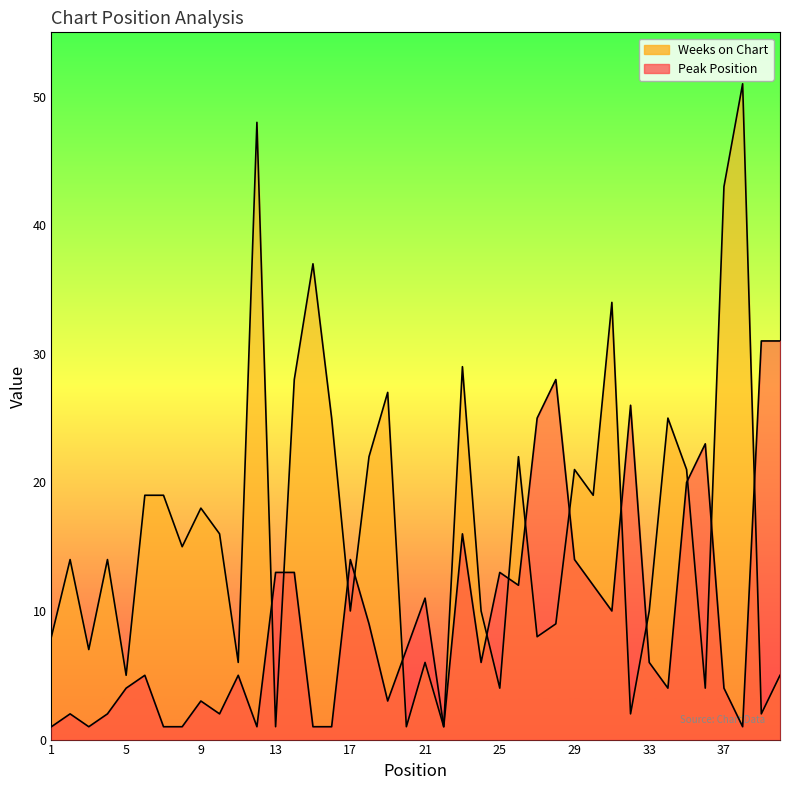

Between 18 and 32, which series saw the biggest shift?

Weeks on Chart